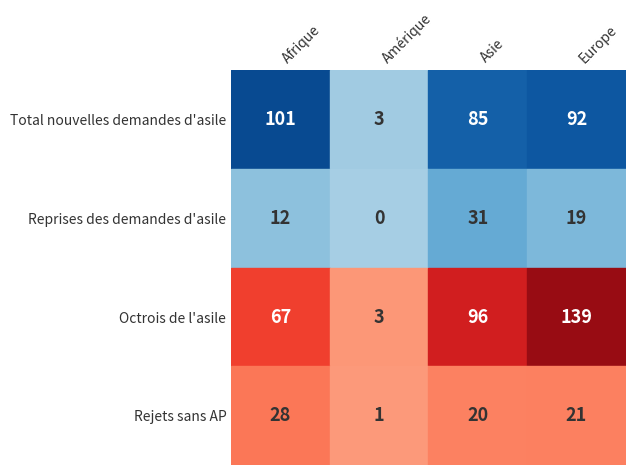

What is the difference between the maximum and minimum values in the Reprises des demandes d'asile series?

31